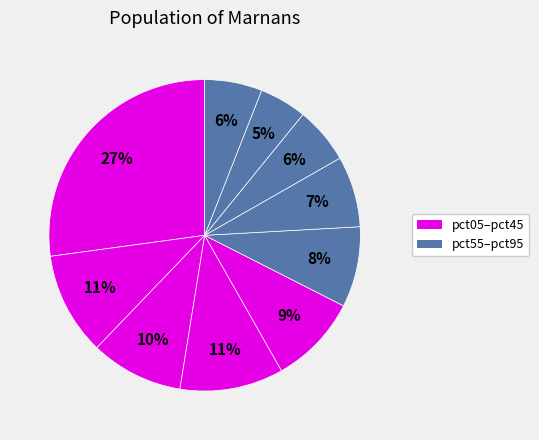

How many slices are in this pie chart?

10